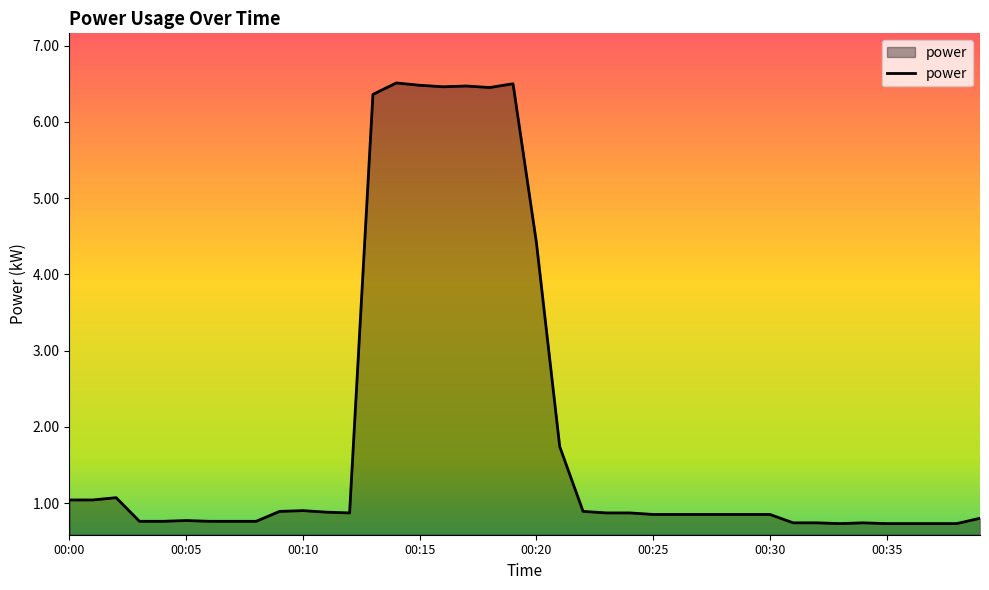

What is the maximum value shown in the chart?

6.5